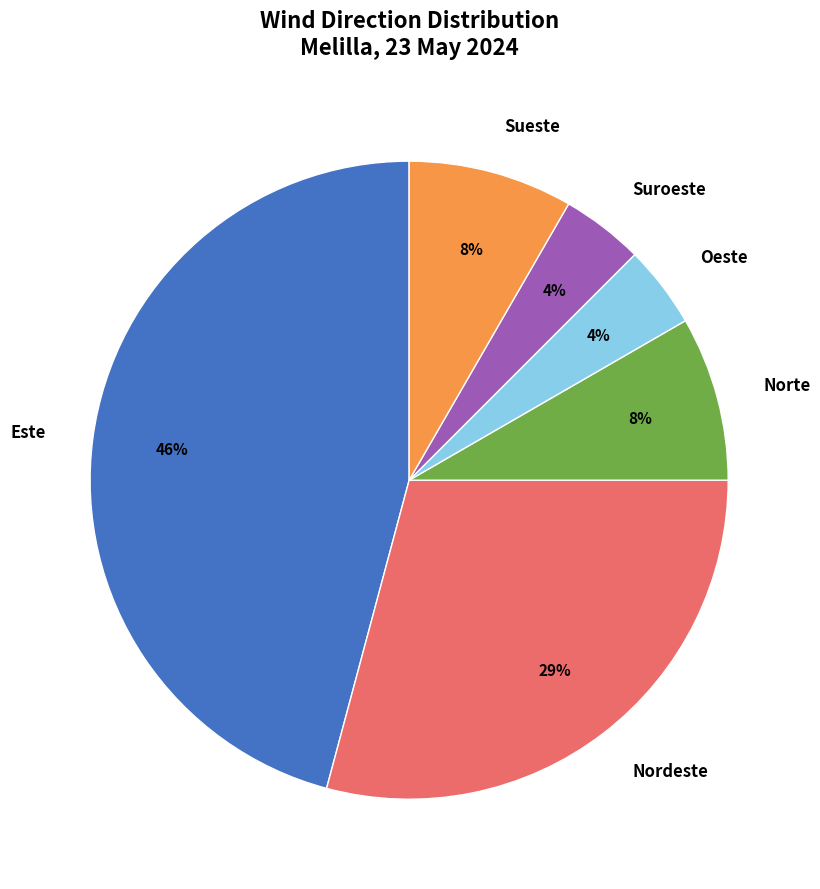

To the nearest percent, what is the average slice percentage?

17%